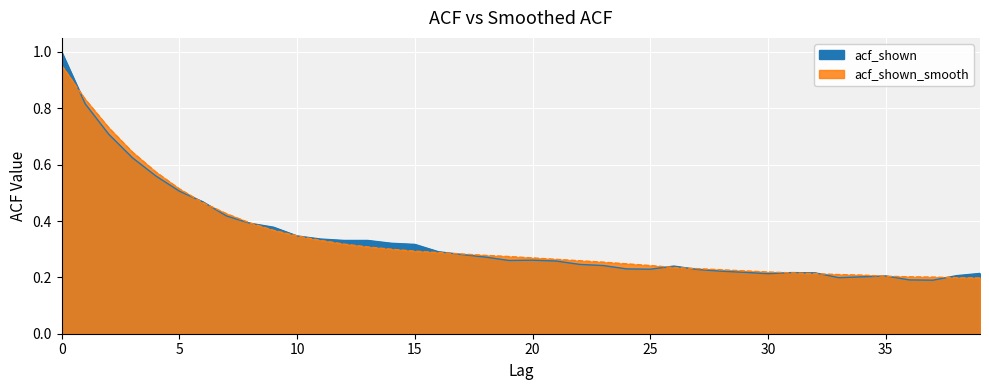

At 13, list the series in order from smallest to largest.

acf_shown_smooth, acf_shown